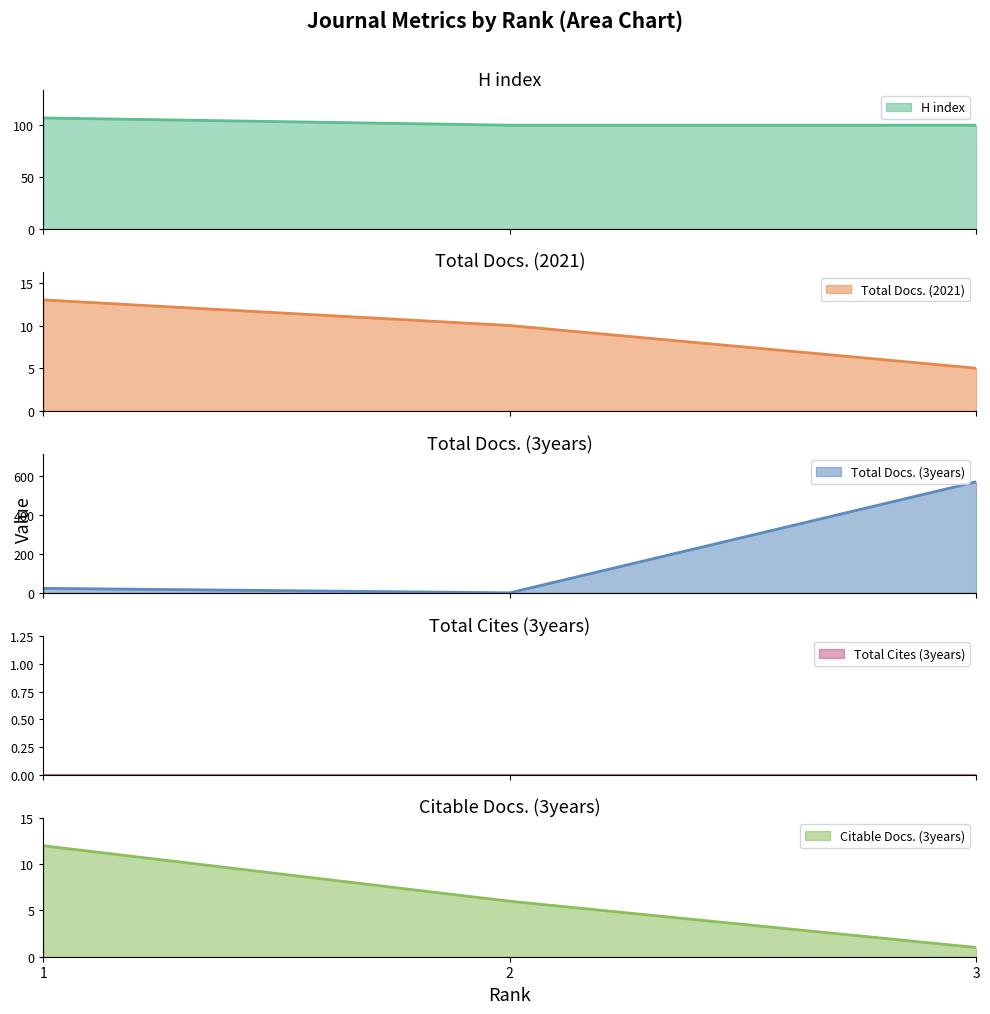

Between 2 and 3, which series saw the biggest shift?

Total Docs. (3years)